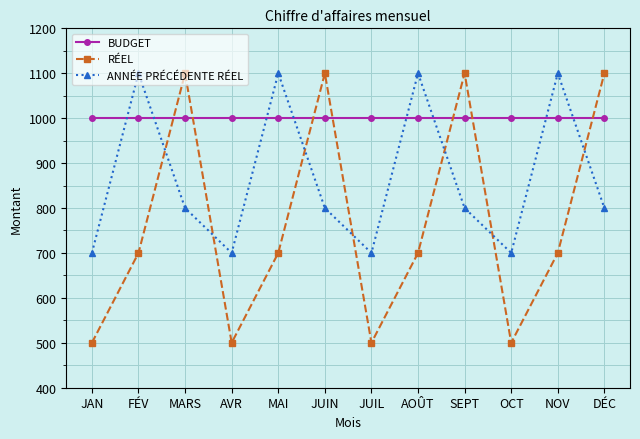

How many categories are shown in the chart?

12